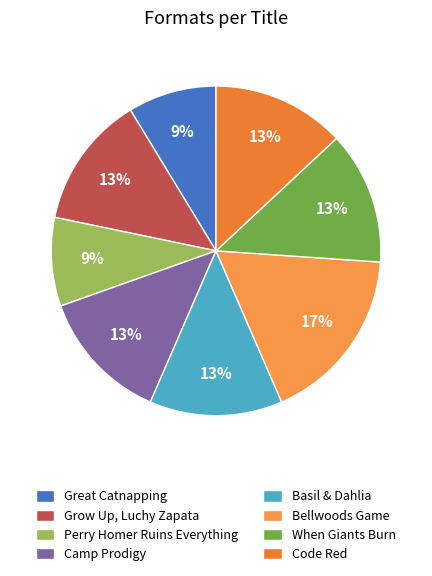

To the nearest percent, what portion does Bellwoods Game represent?

17%